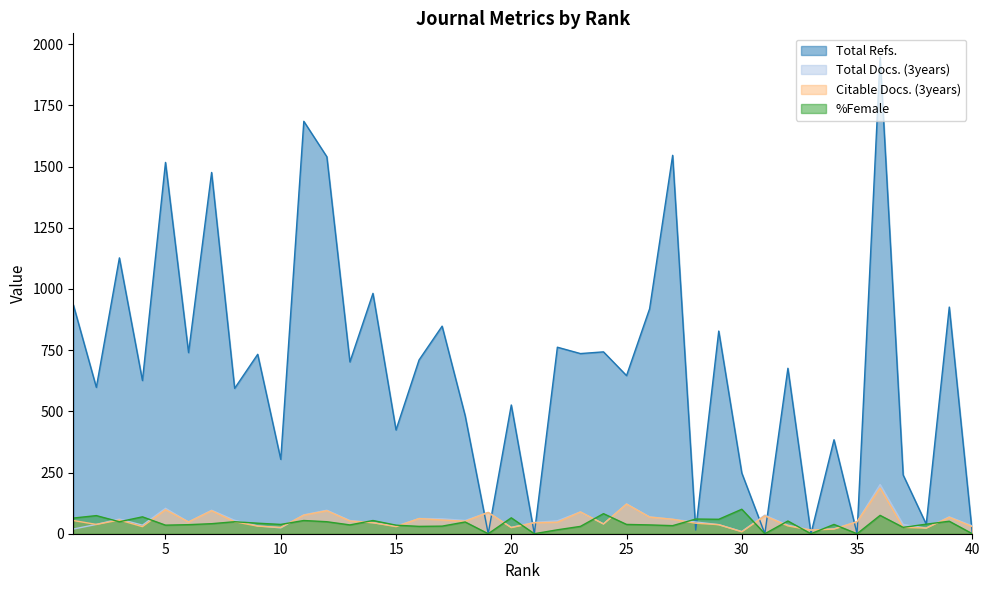

What is the difference between the maximum and minimum values in the Total Docs. (3years) series?

192